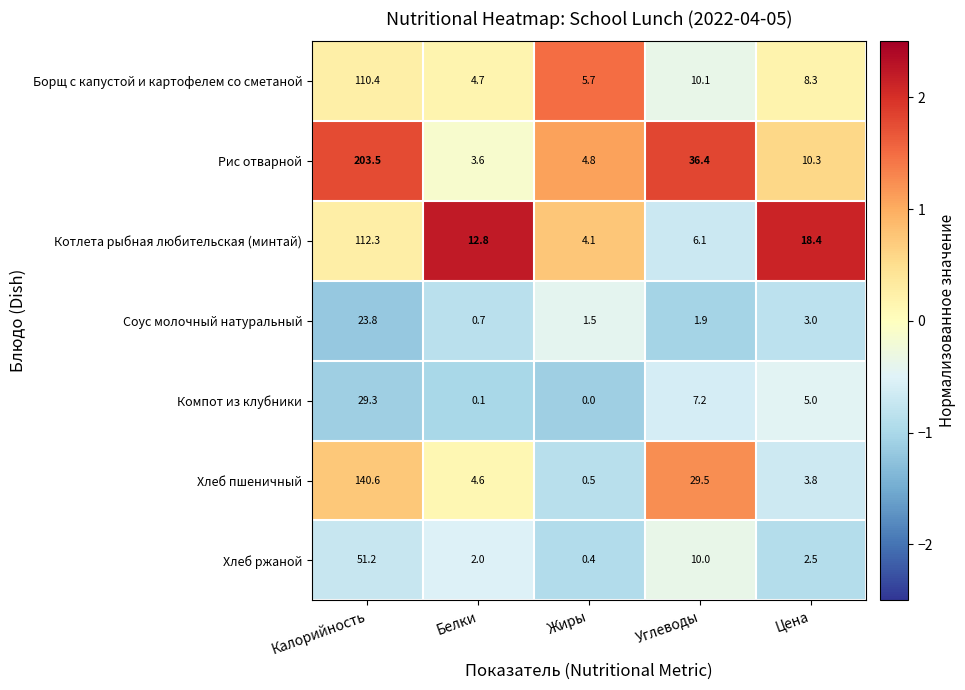

Which label corresponds to the largest value in the chart?

Калорийность